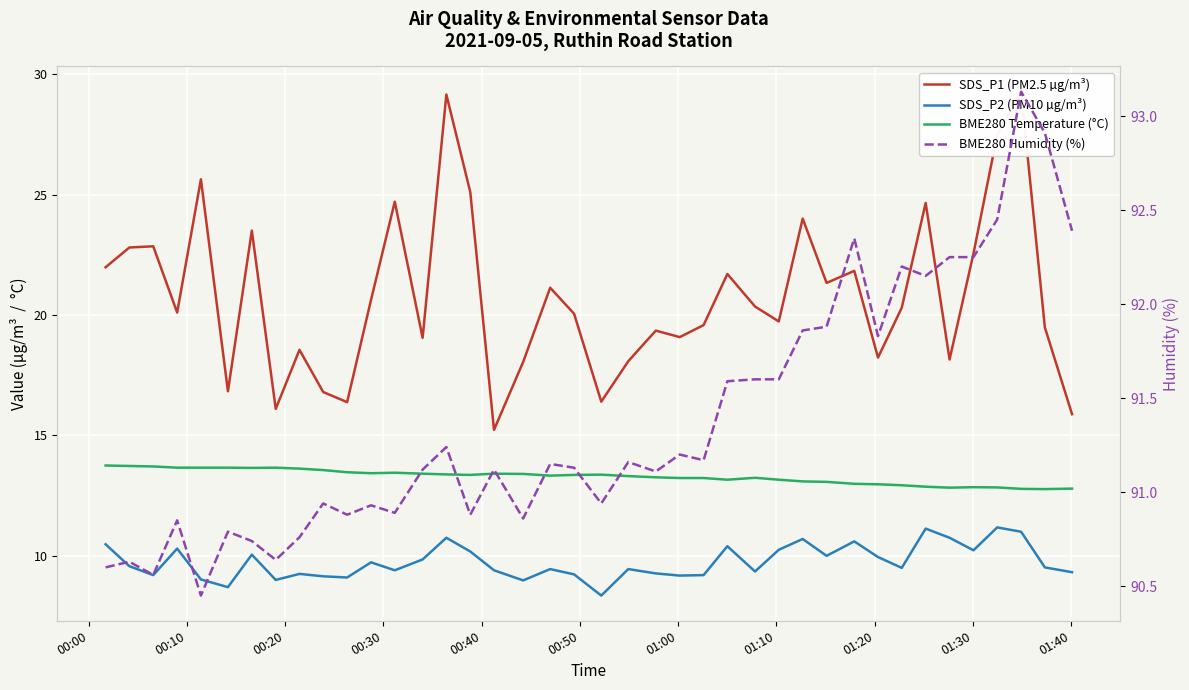

True or false: SDS_P1 (PM2.5 µg/m³) and SDS_P2 (PM10 µg/m³) intersect in this chart.

False